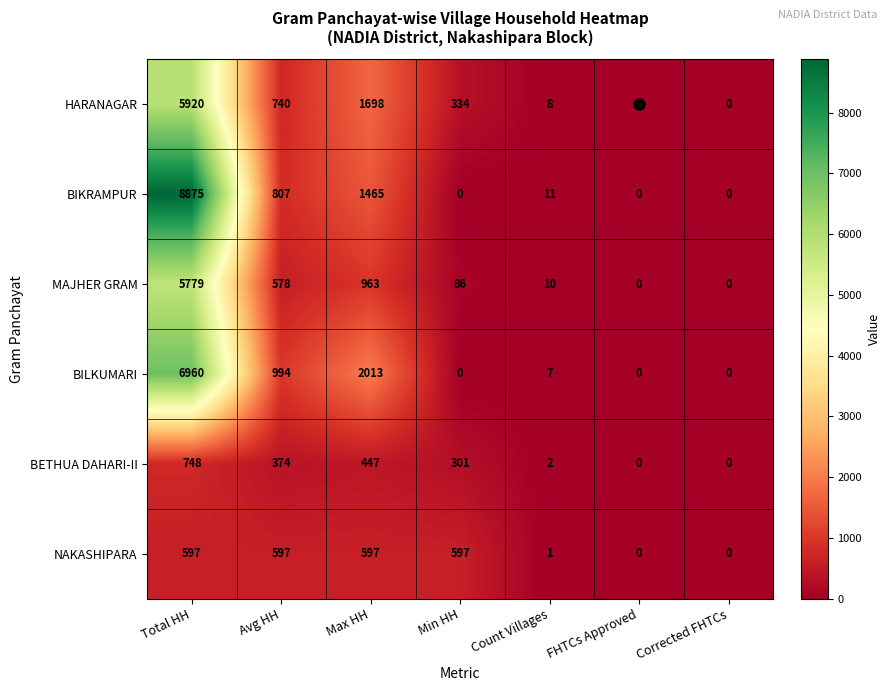

Rank the series at Avg HH from highest to lowest value.

BILKUMARI, BIKRAMPUR, HARANAGAR, NAKASHIPARA, MAJHER GRAM, BETHUA DAHARI-II